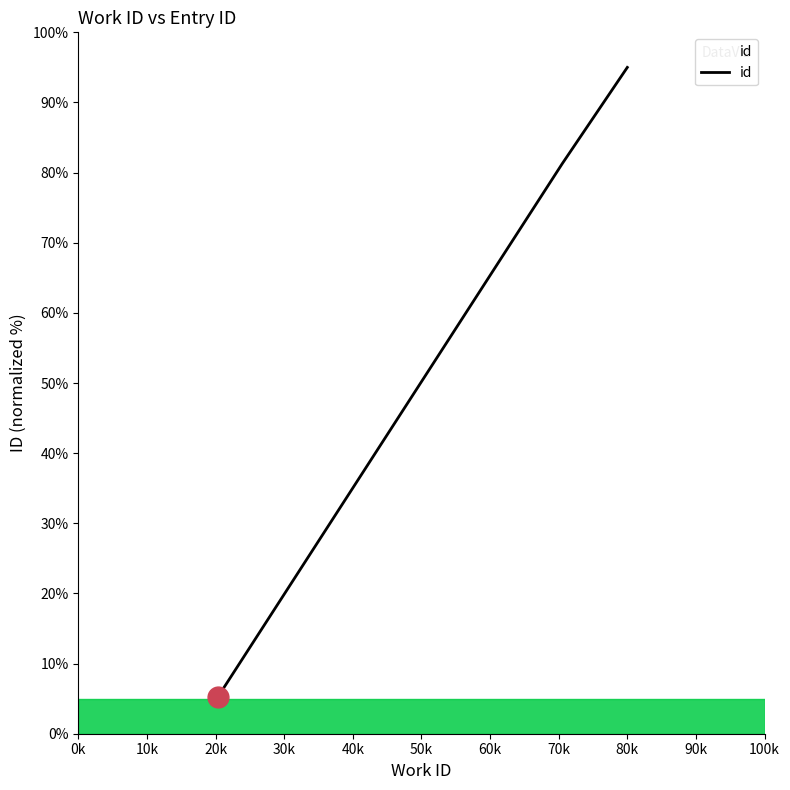

True or false: there are more than 1 points higher than both neighbors.

False